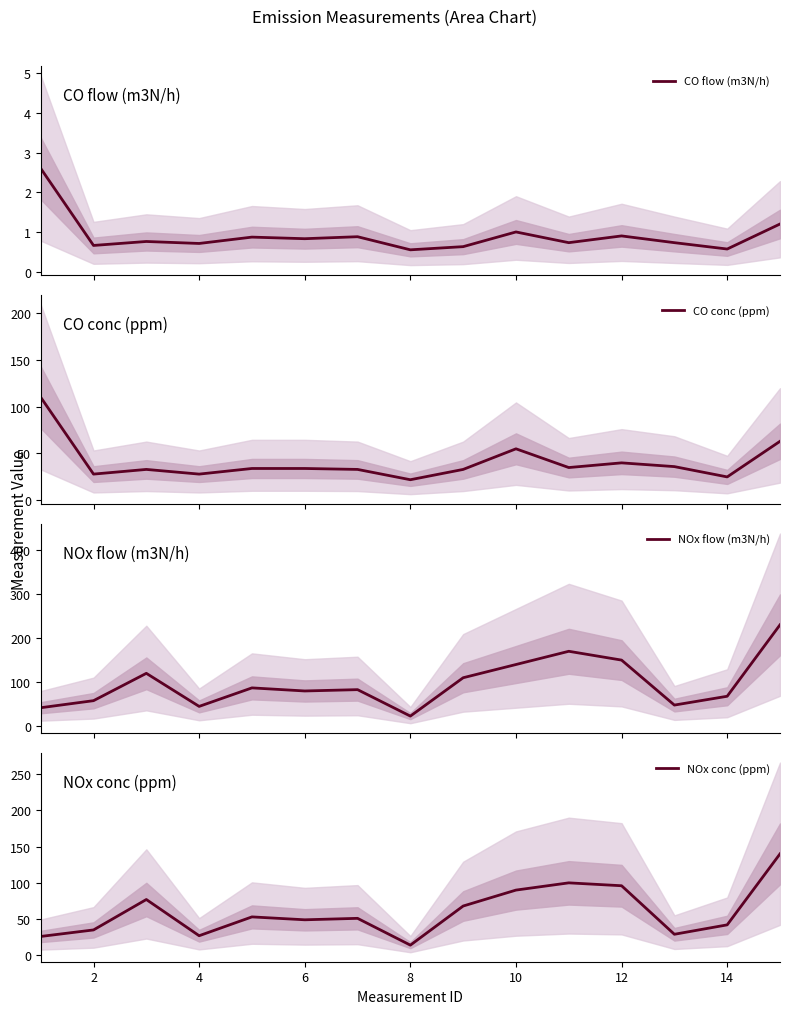

Does the chart have visible grid lines?

No